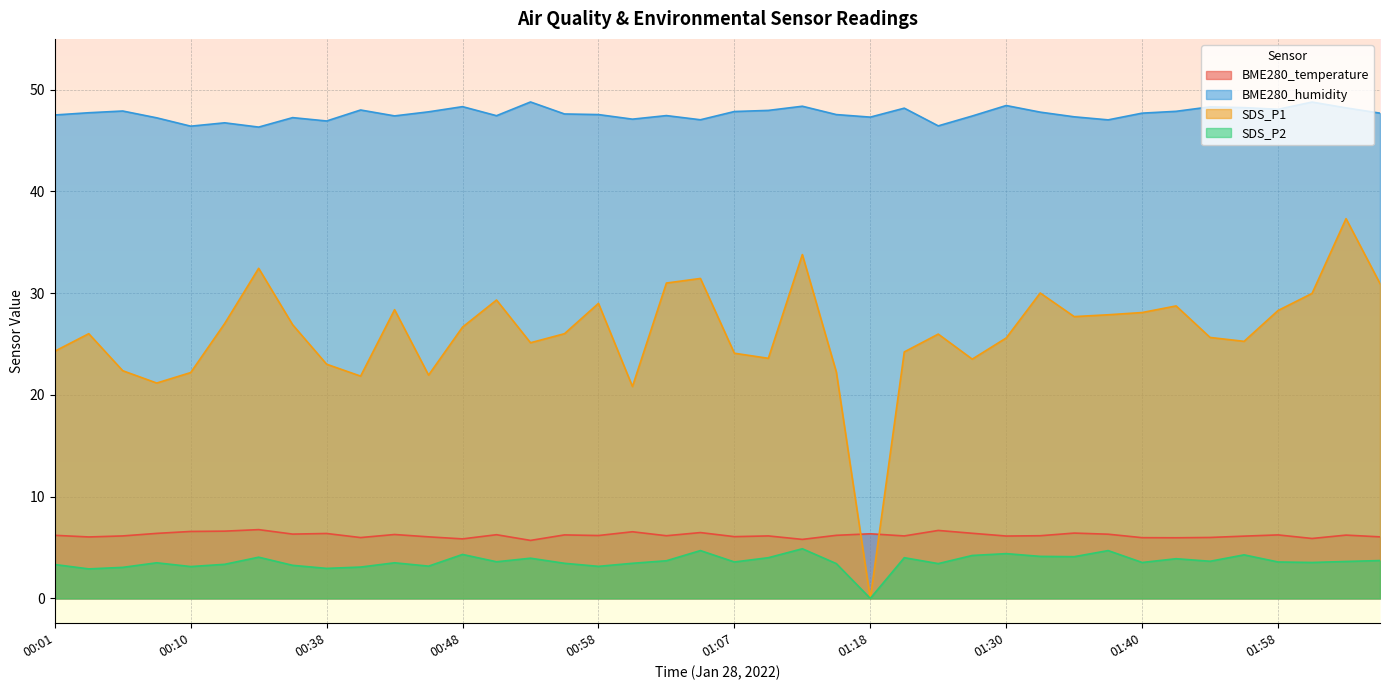

True or false: SDS_P1 and BME280_humidity intersect in this chart.

False